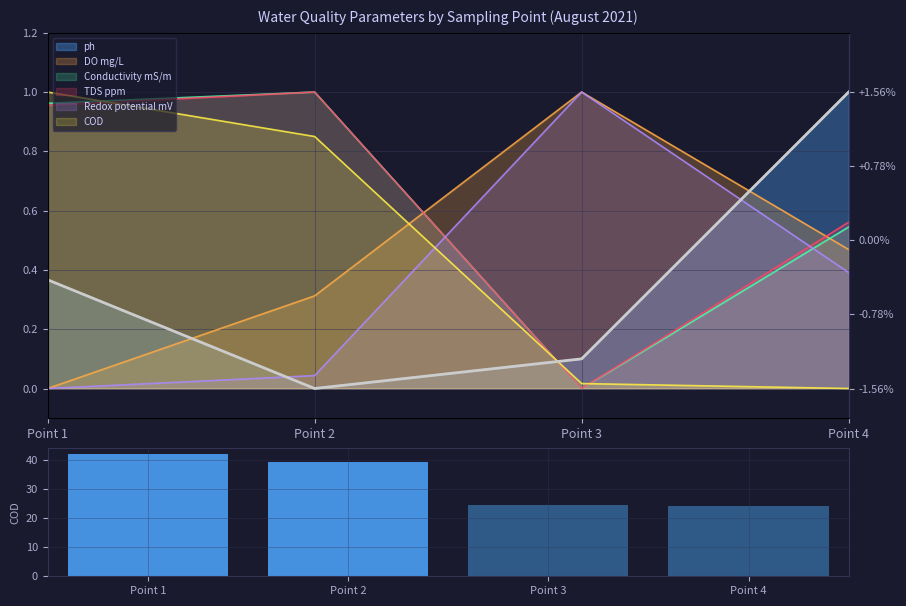

What is the sum of all values?

129.6